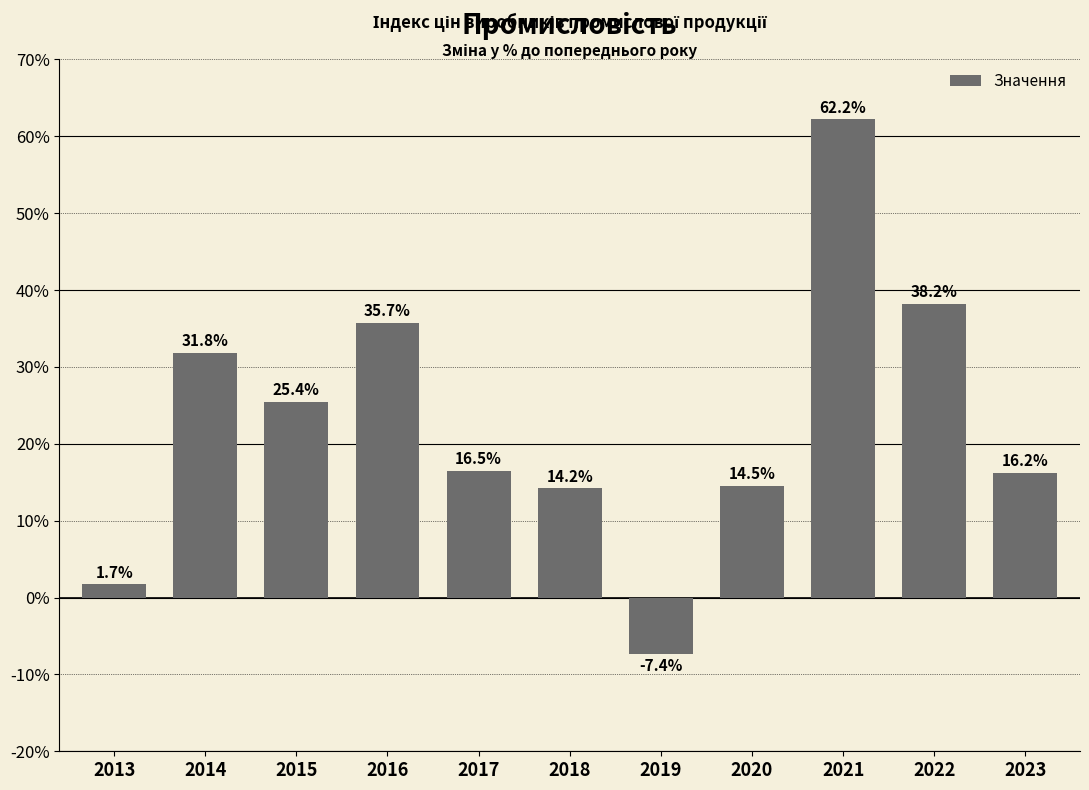

How many data points are less than 16?

4